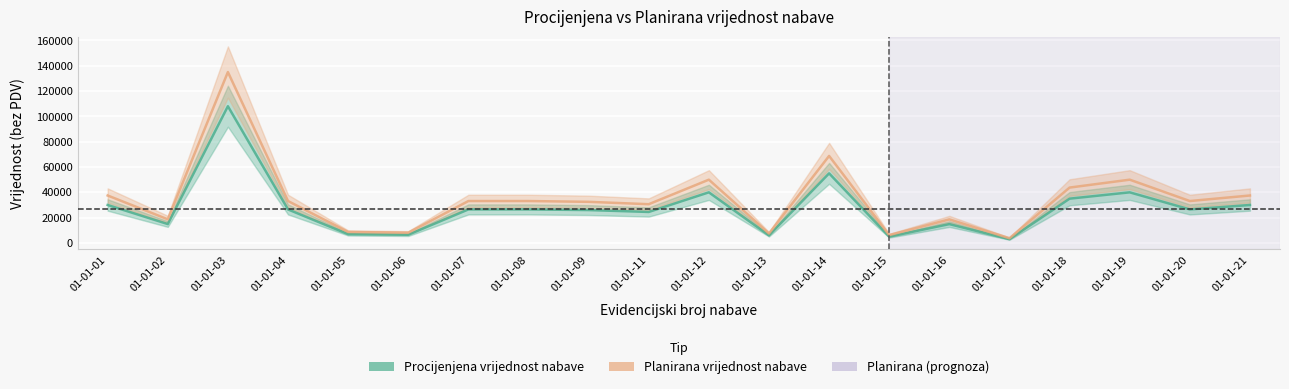

What is the value of the Planirana vrijednost nabave point at the 7th from the left?

33125.0